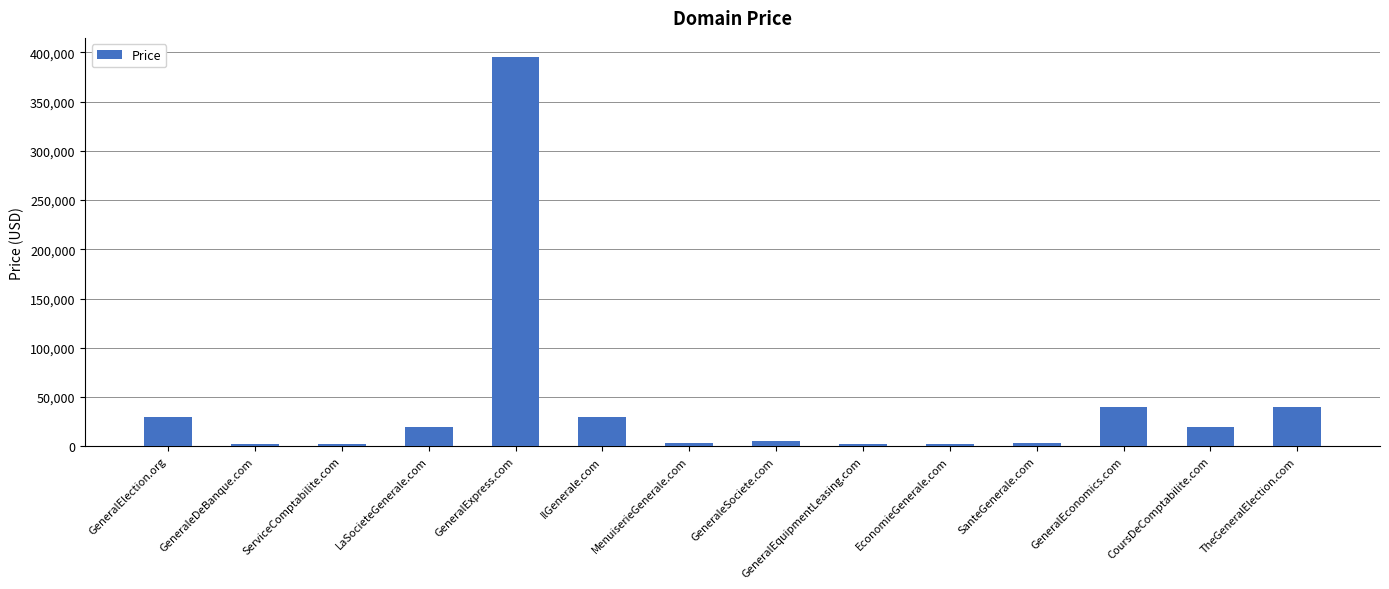

What is the change in value from EconomieGenerale.com to GeneralEconomics.com?

+38000